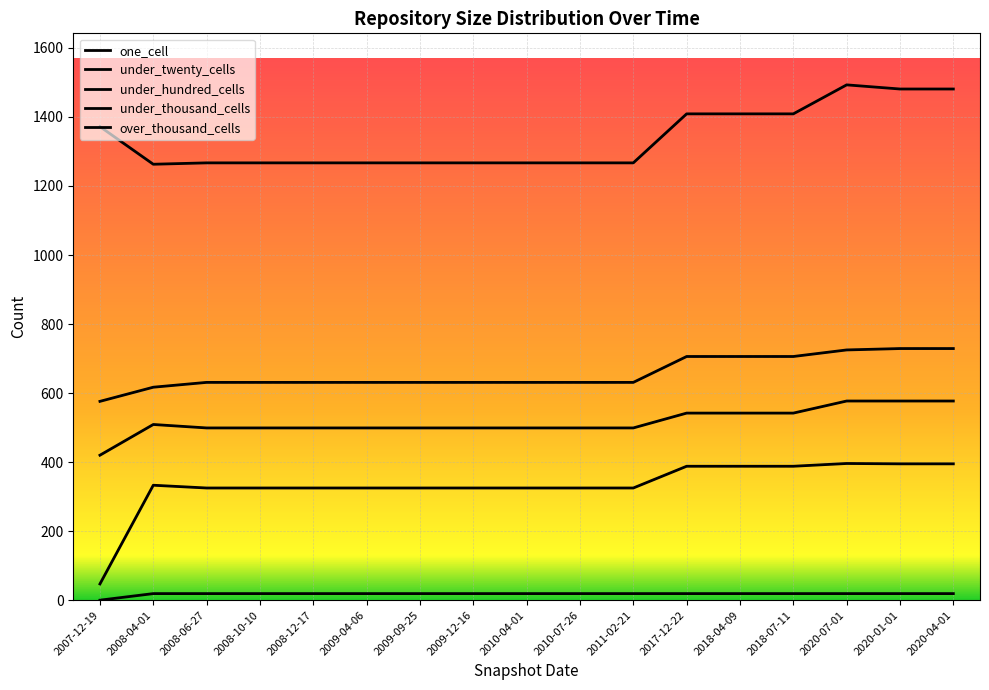

What is the spread (max minus min) of values at 2008-04-01?

1244